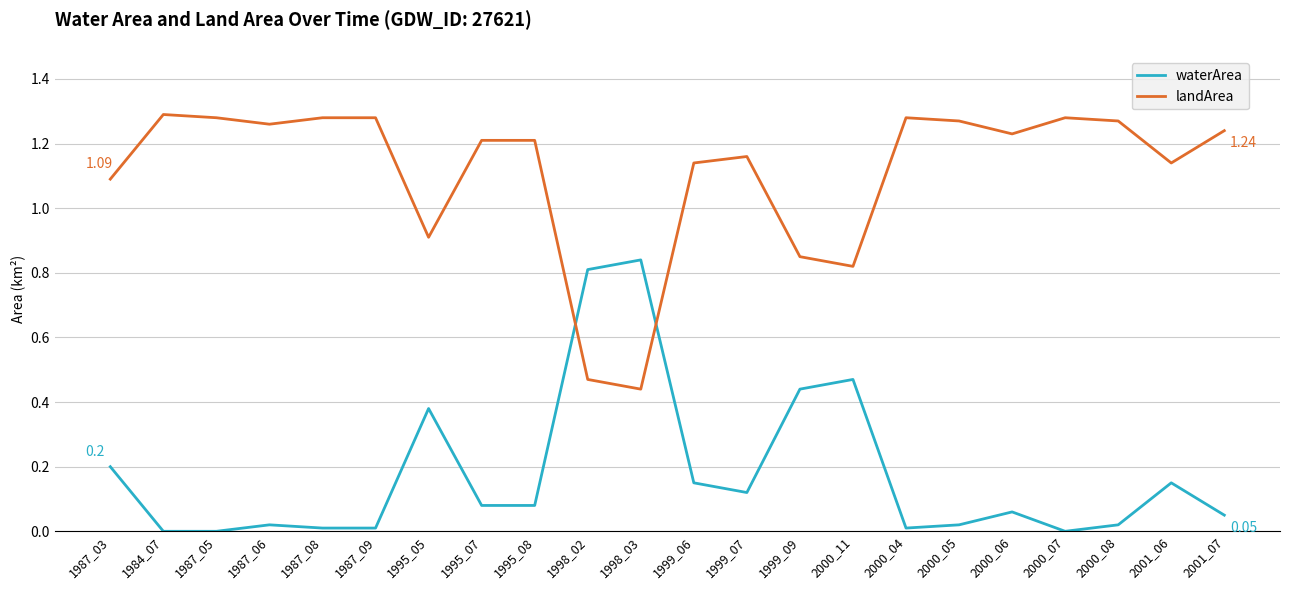

True or false: waterArea and landArea cross at least once.

True